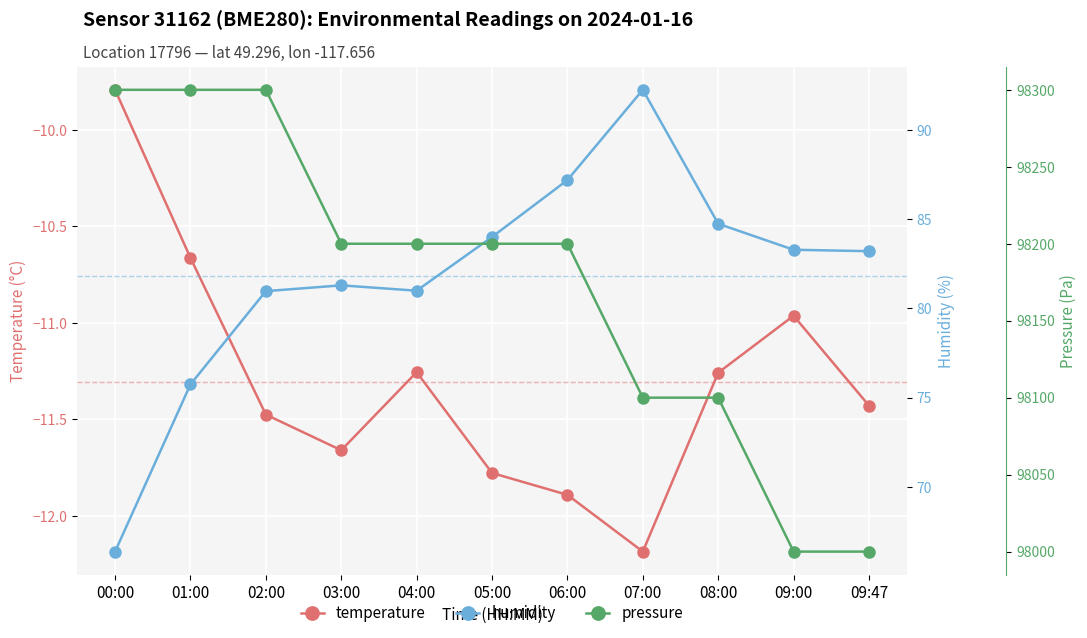

Which series has the widest spread of values?

pressure